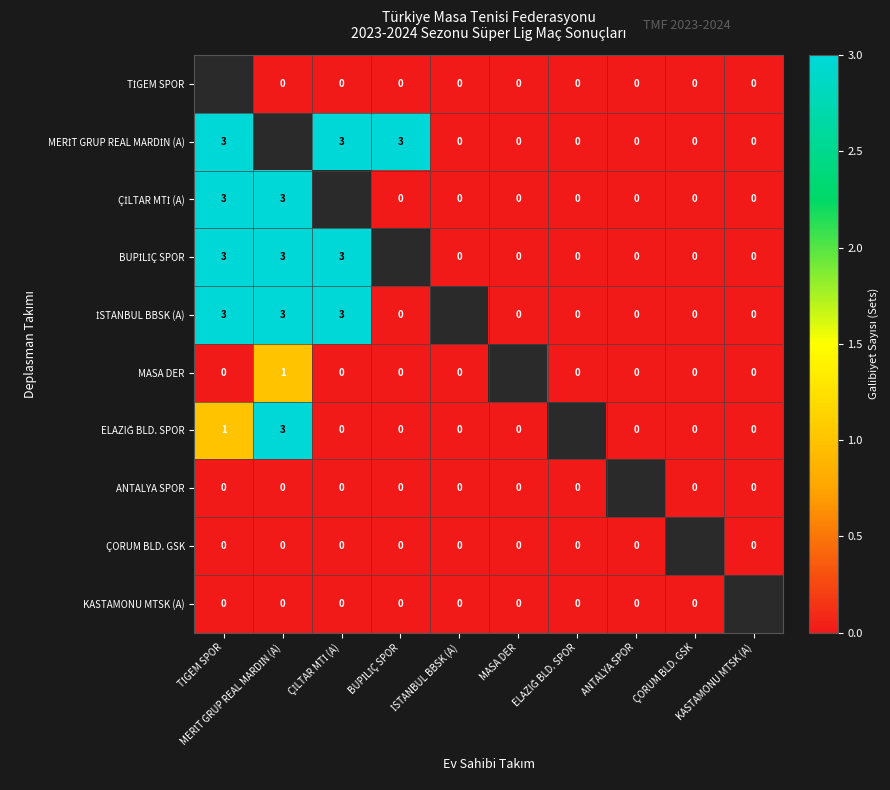

Which category has the highest value in the ÇORUM BLD. GSK series?

TİGEM SPOR